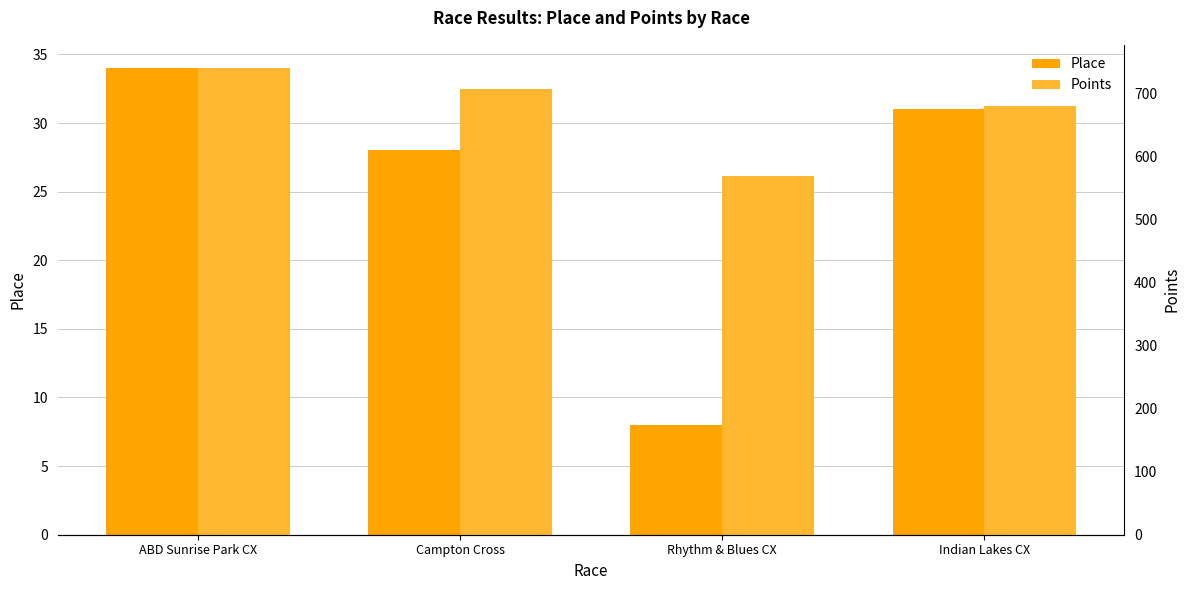

What is the difference between the highest and lowest values at Rhythm & Blues CX?

561.3